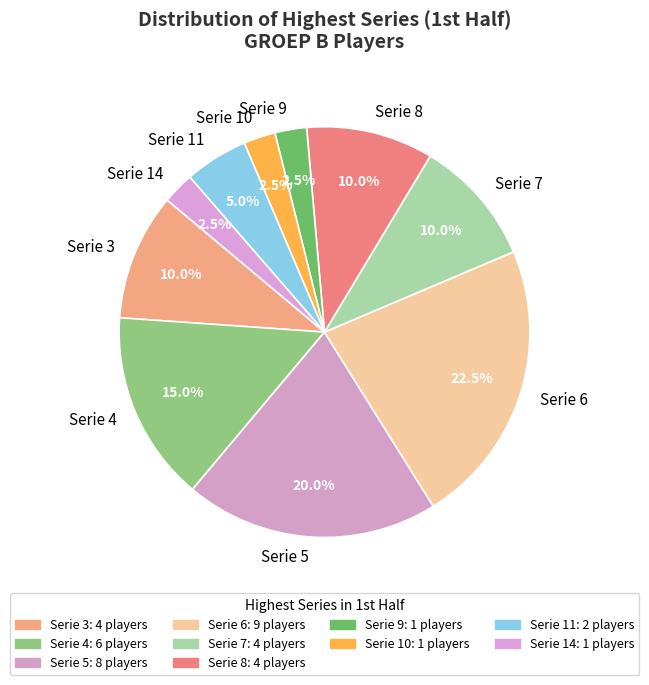

Which has a higher value, Serie 5 or Serie 7?

Serie 5